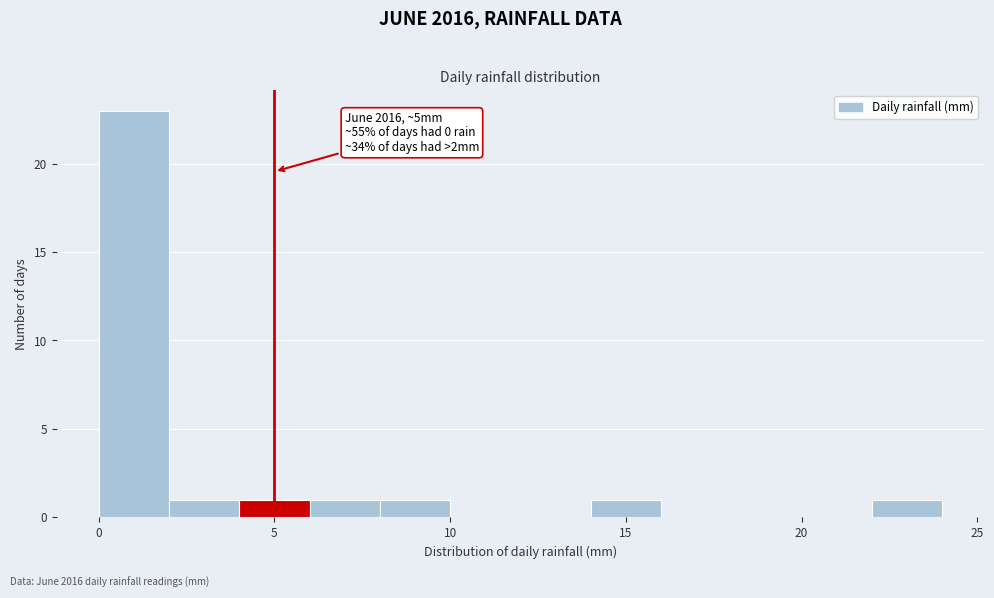

Which range on the x-axis has the tallest bar?

0 to 2